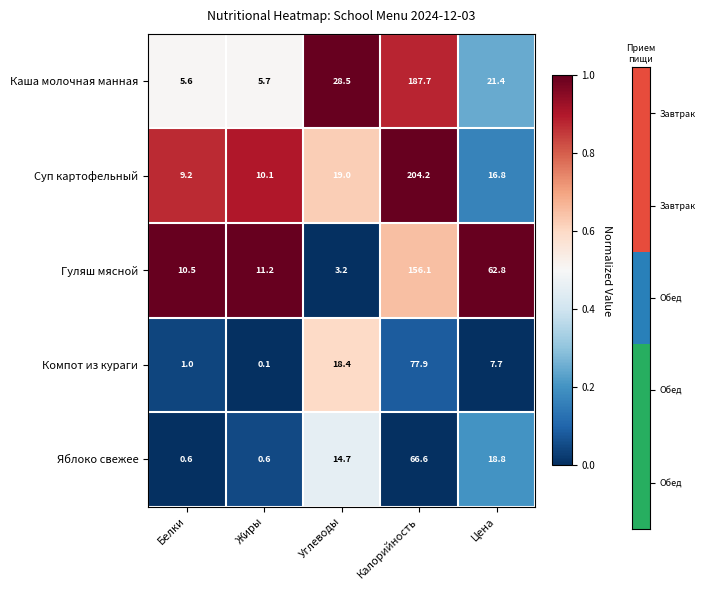

What is the sum of all Каша молочная манная values?

248.9